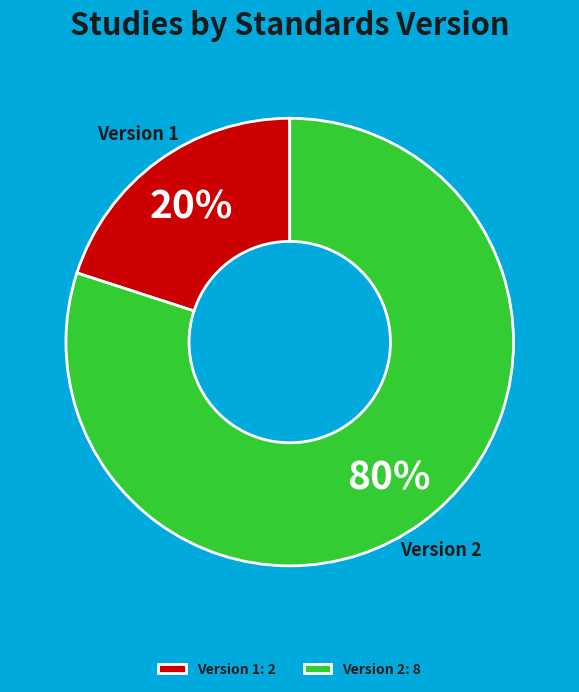

Count the number of slices in the pie.

2